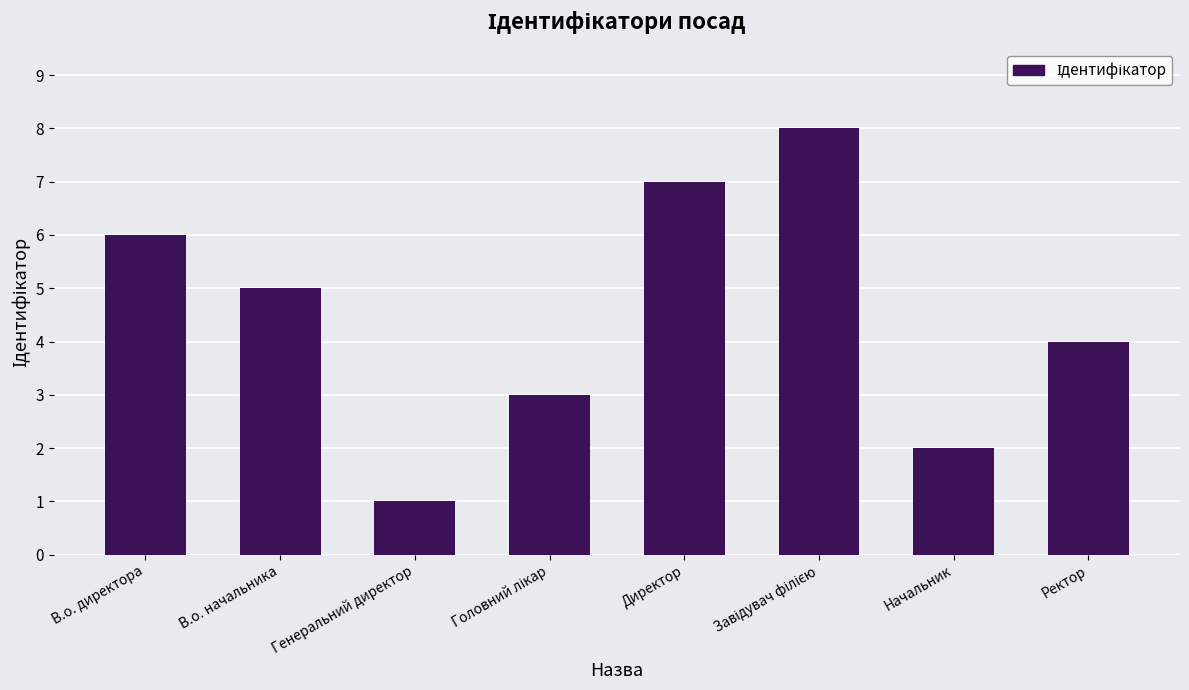

What is the greatest value displayed?

8